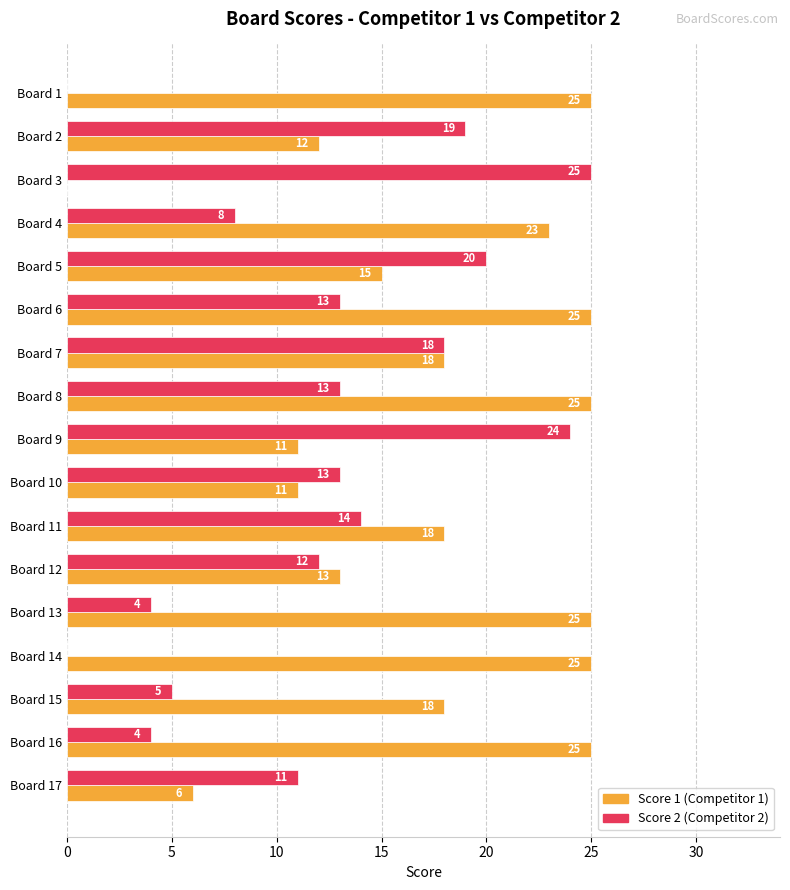

What is the maximum value shown in the chart?

25